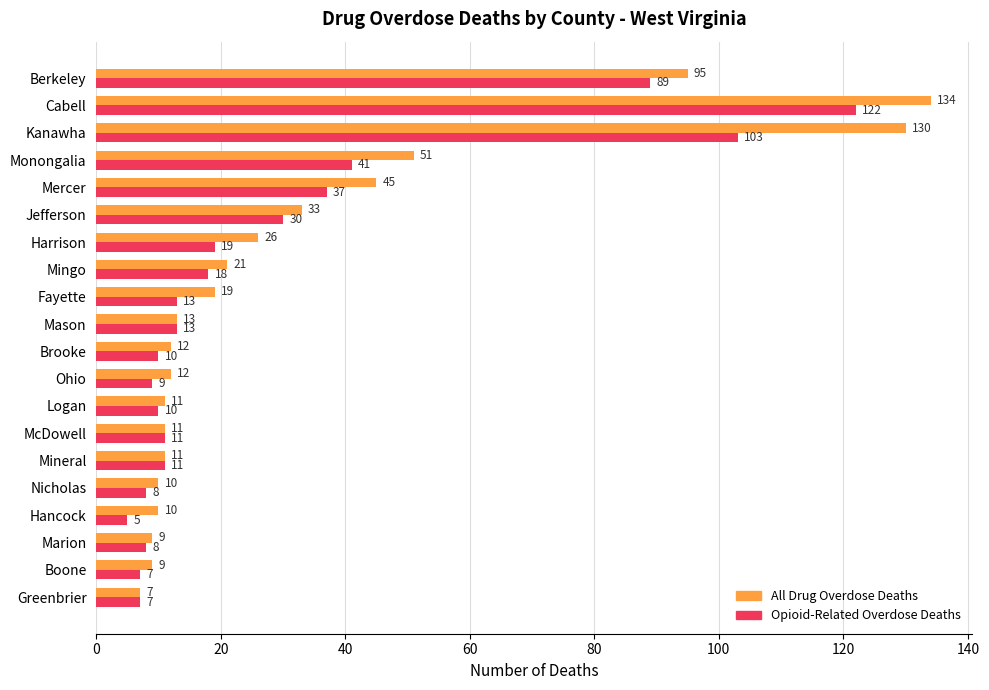

What is the greatest value displayed?

134